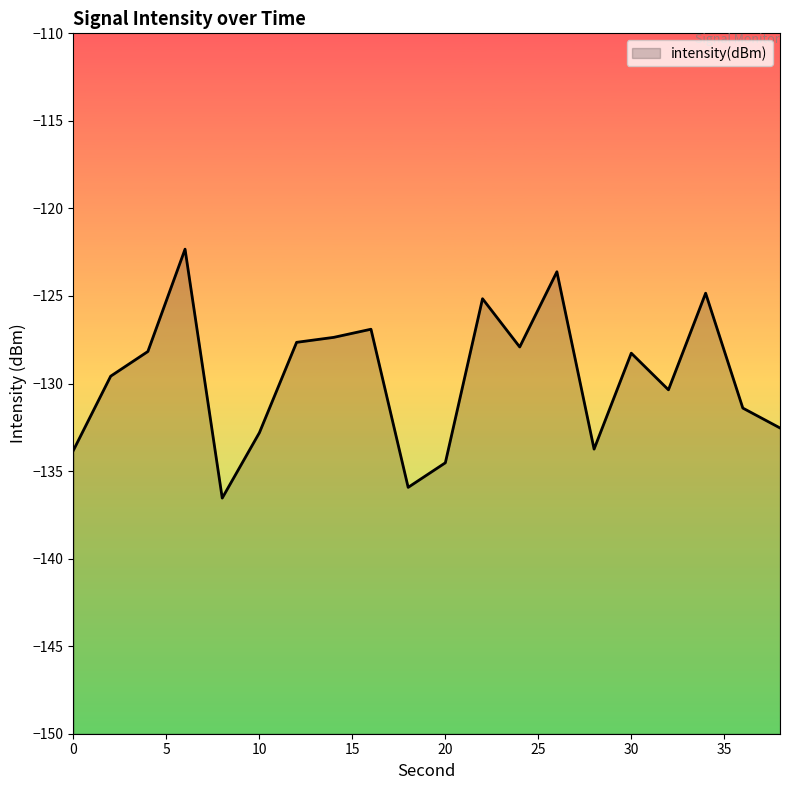

Where does the data first go above -128?

6